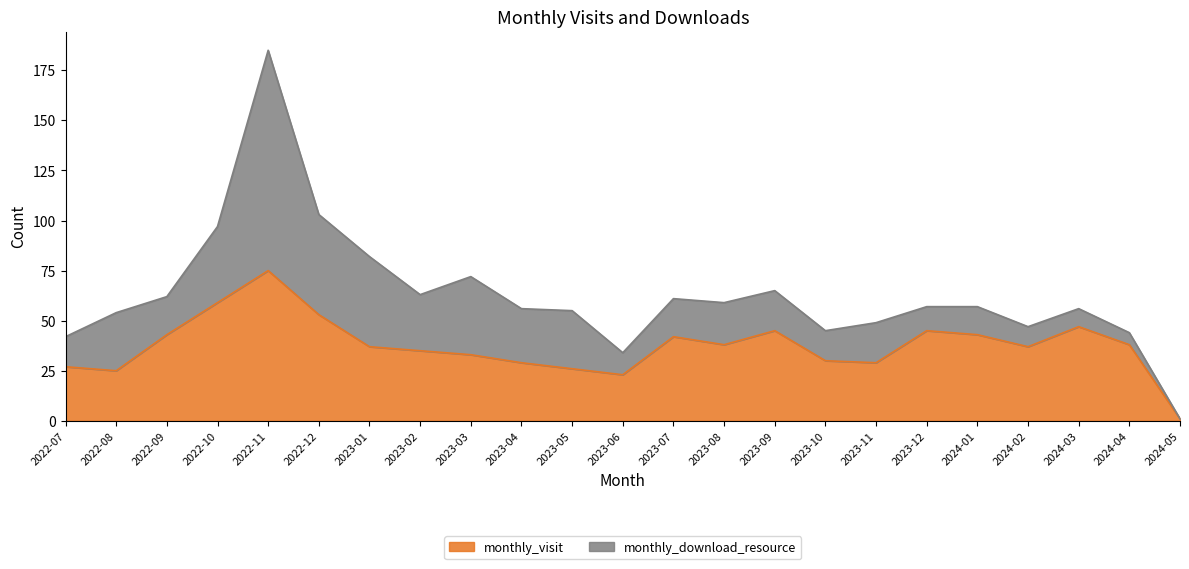

What is the change in value from 2023-11 to 2024-05?

-28